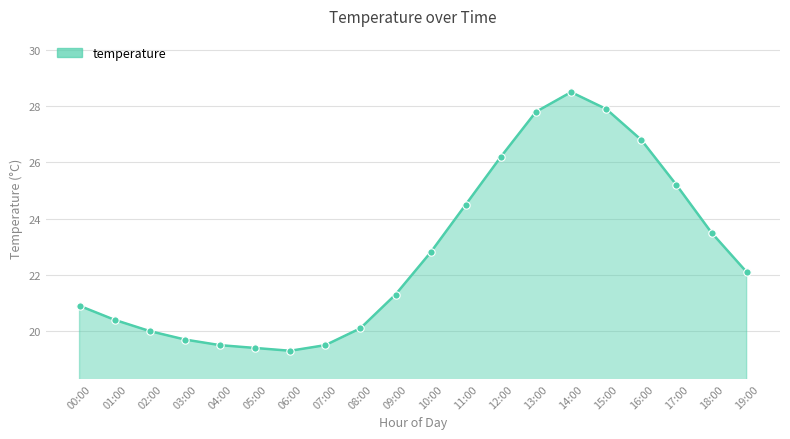

Which has a higher value, 13:00 or 15:00?

15:00